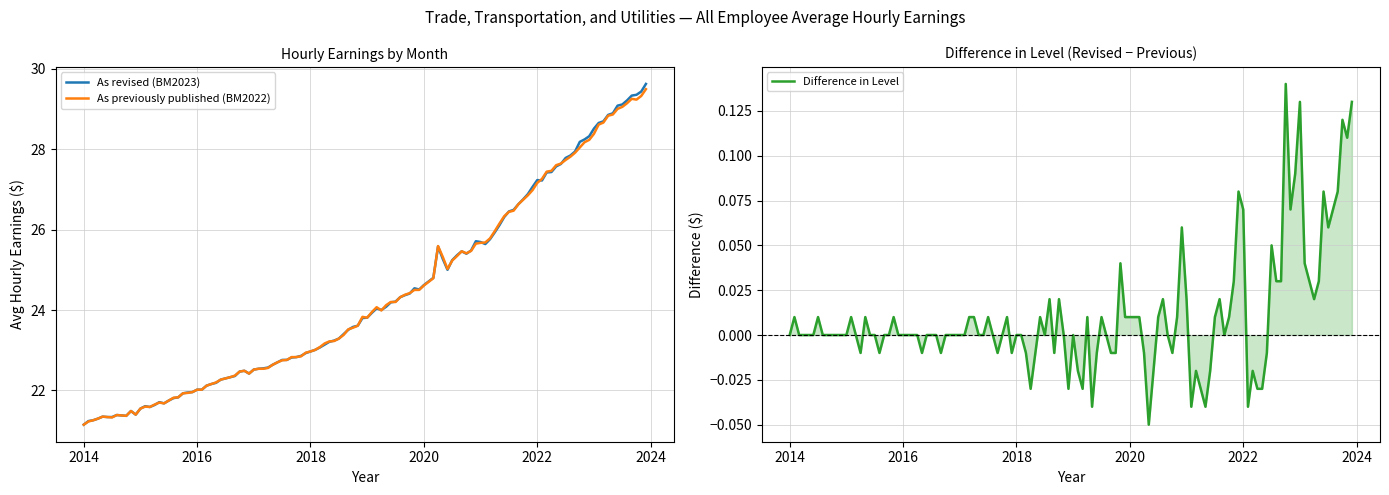

True or false: As previously published (BM2022) has a value of 21.1 at 2014.

True